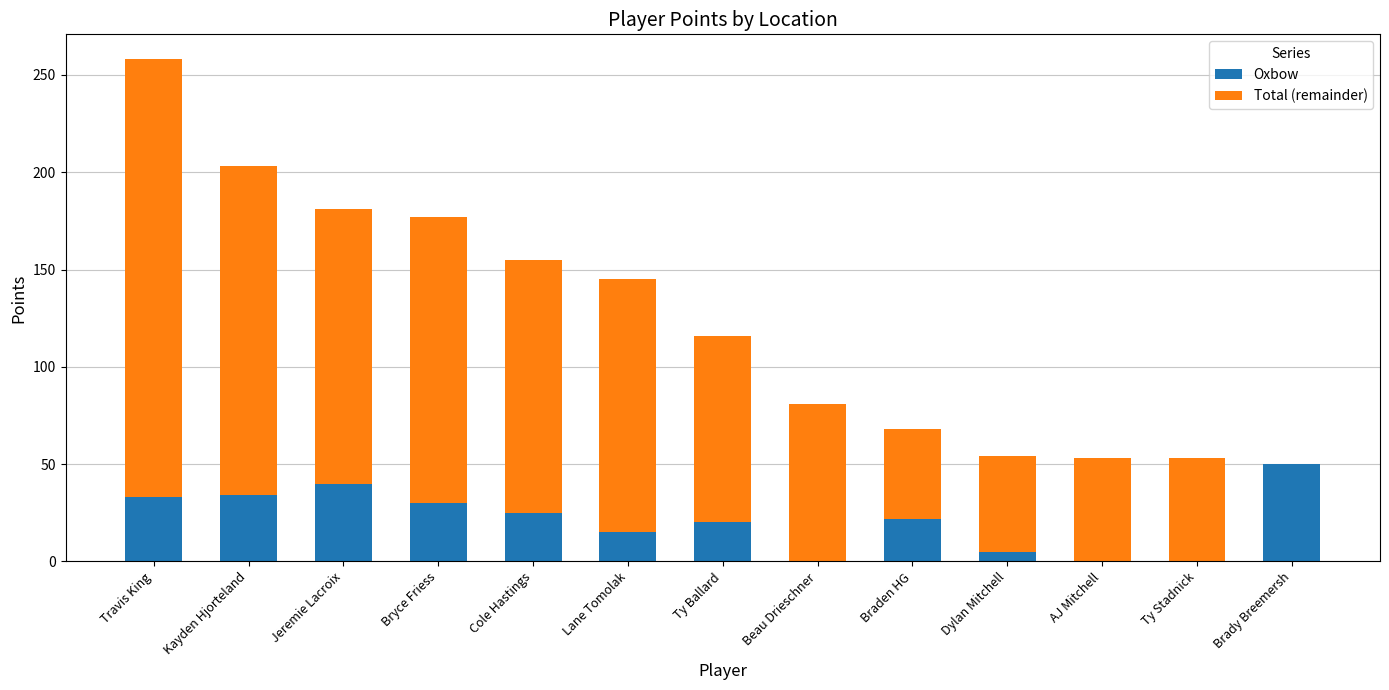

Which category has the highest value in the Oxbow series?

Brady Breemersh